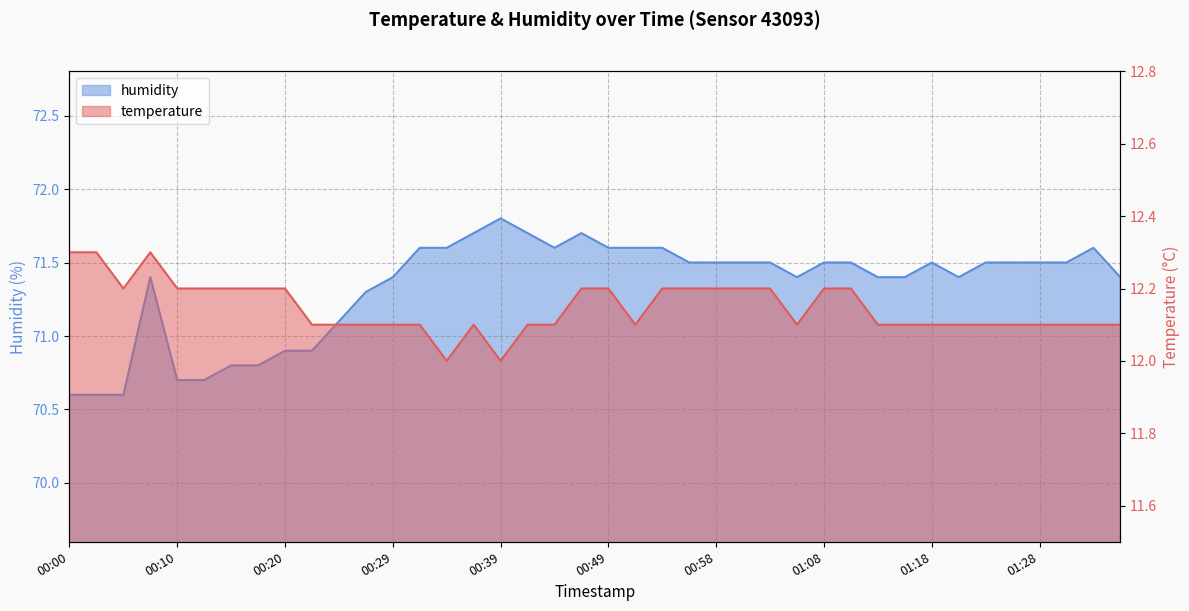

Where is the first local minimum for temperature?

00:05